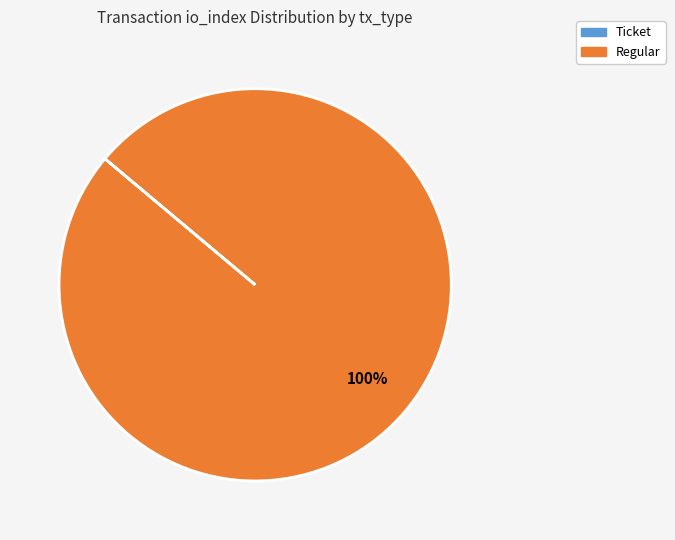

Which slice is the largest?

Regular